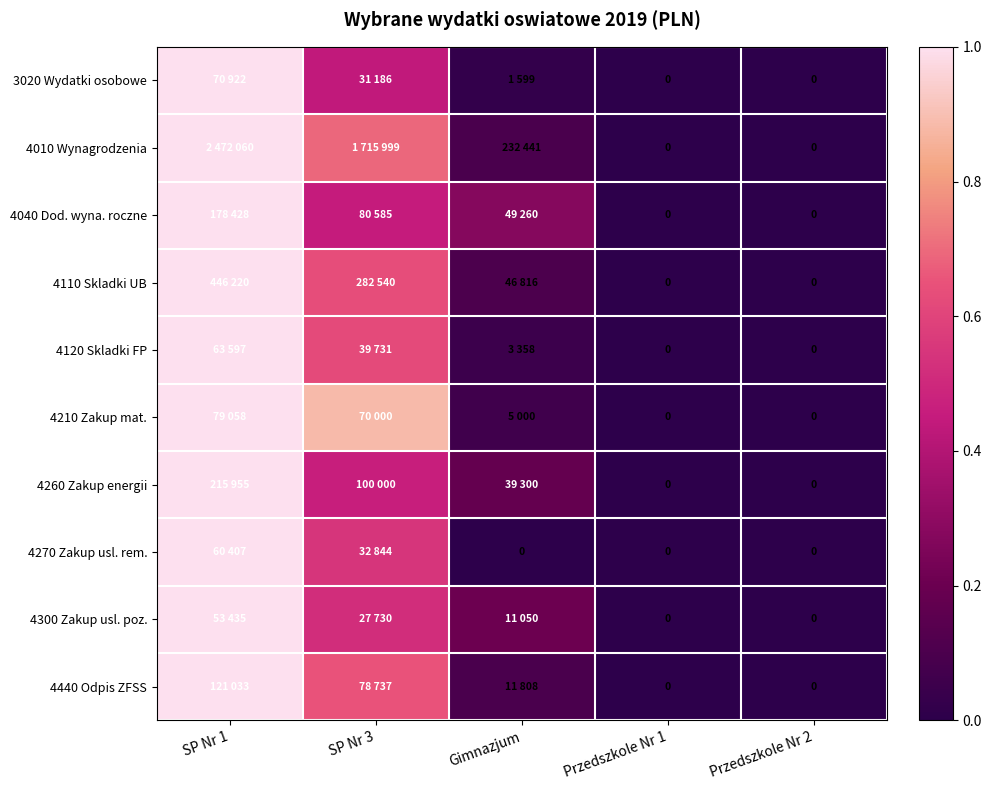

Is the value of 4210 Zakup mat. at SP Nr 3 greater than the value of 4040 Dod. wyna. roczne at Przedszkole Nr 2?

Yes